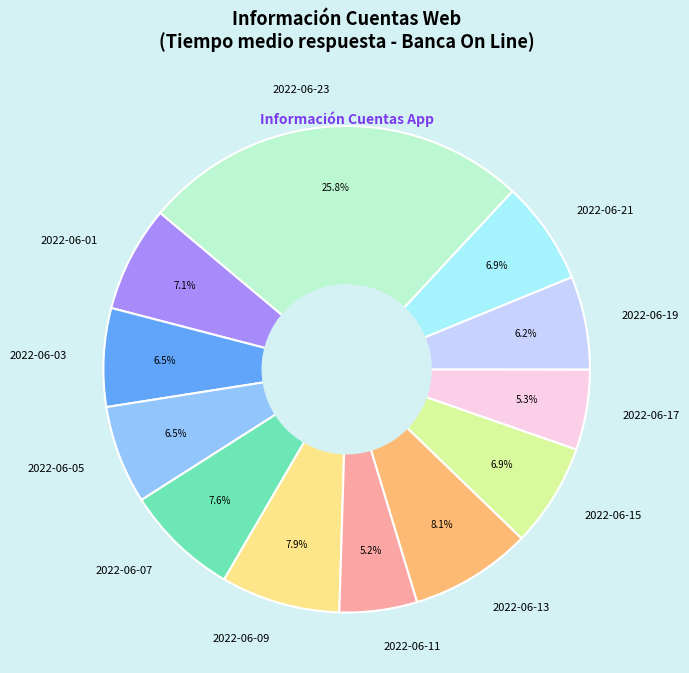

To the nearest percent, what is the average slice percentage?

8%